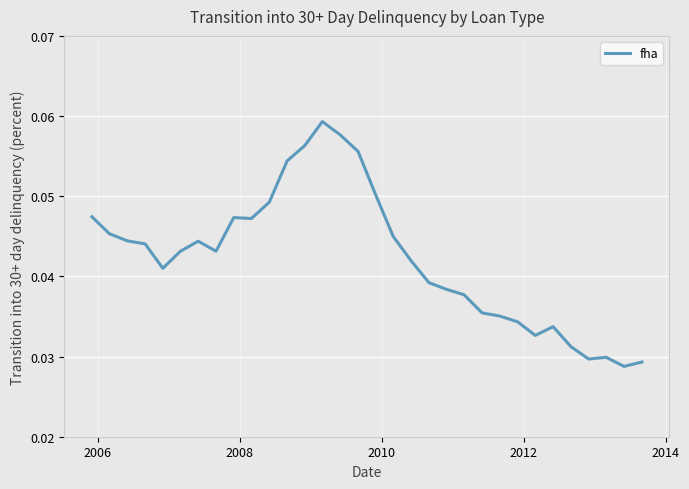

True or false: there are more than 1 points higher than both neighbors.

True